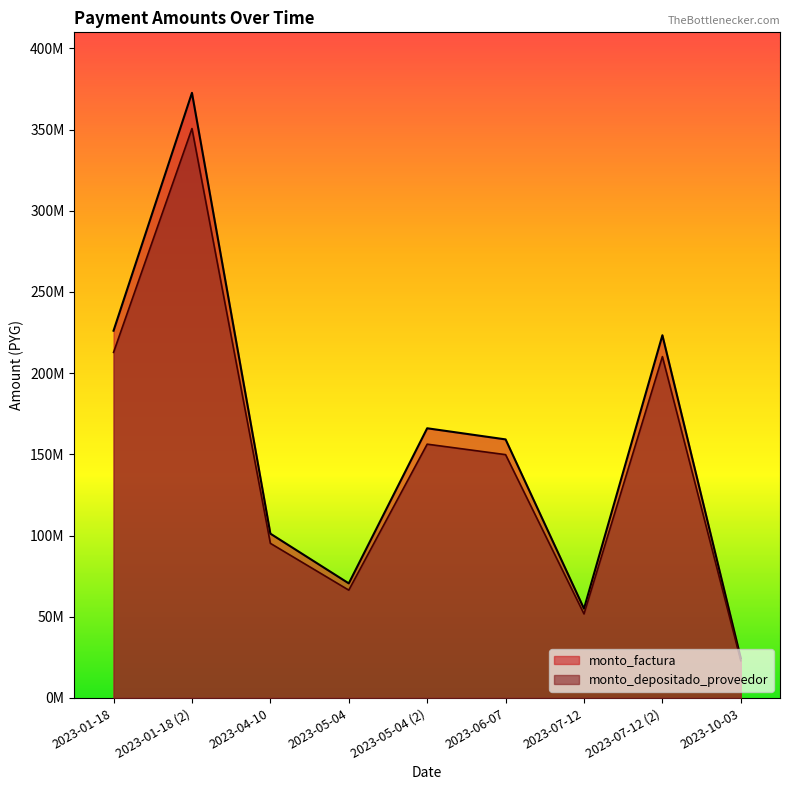

Rank the series by their average value, from highest to lowest.

monto_factura, monto_depositado_proveedor